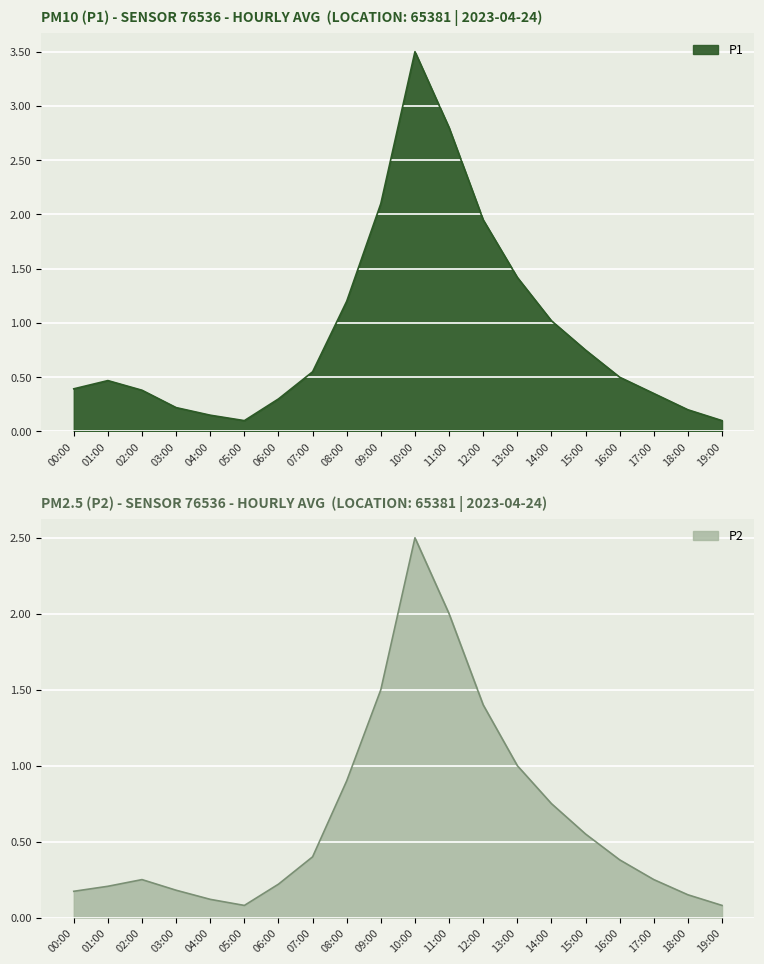

Is the value of P1 at 07:00 greater than the value of P2 at 06:00?

Yes